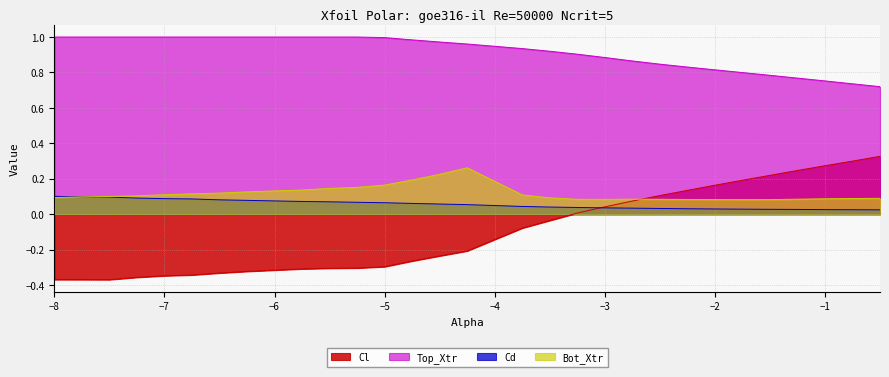

True or false: Bot_Xtr and Top_Xtr cross at least once.

False